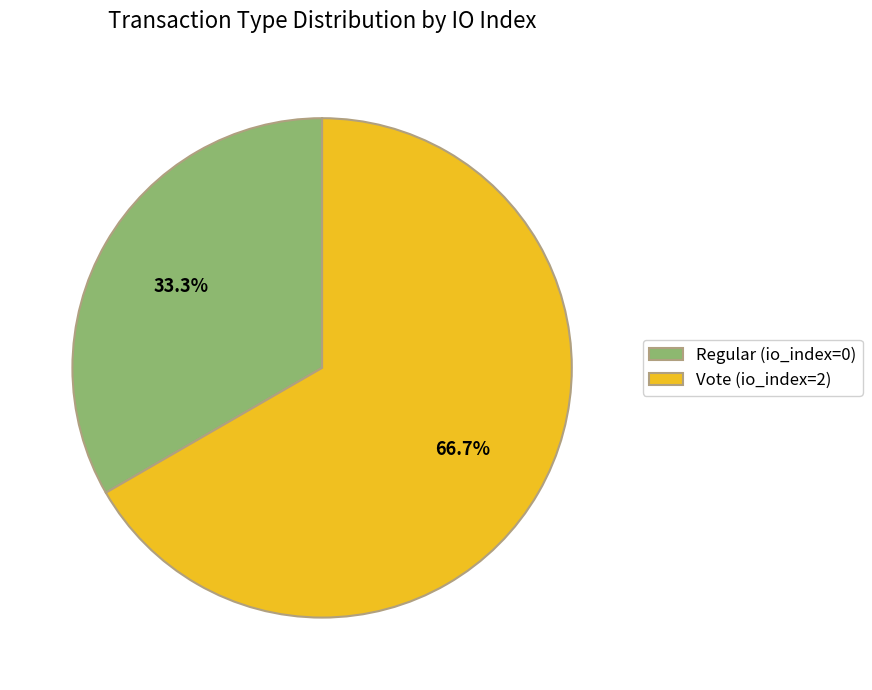

What is the smallest slice in the pie chart?

Regular (io_index=0)